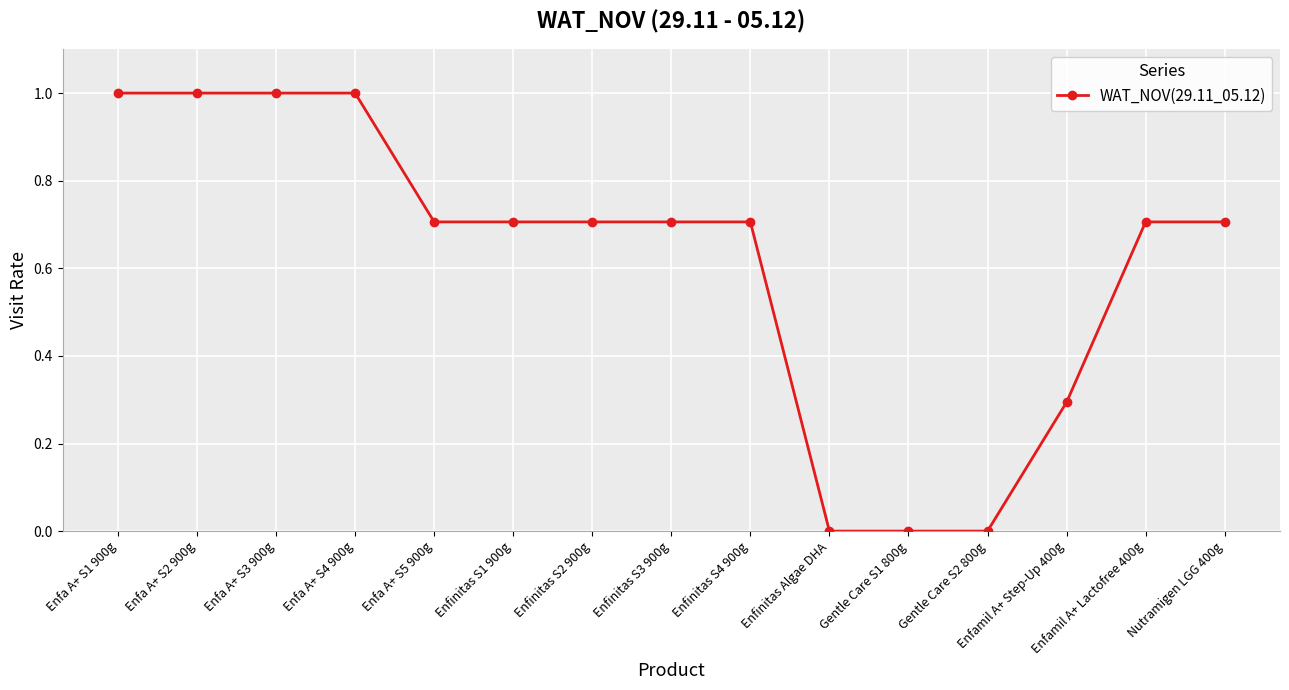

What is the label of the 10th point from the right?

Enfinitas S1 900g